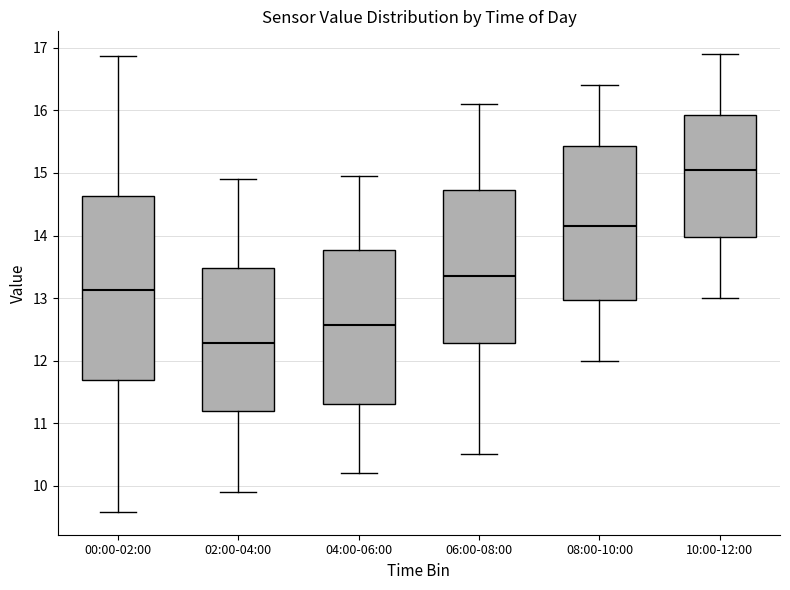

Which box's median line is the lowest?

02:00-04:00